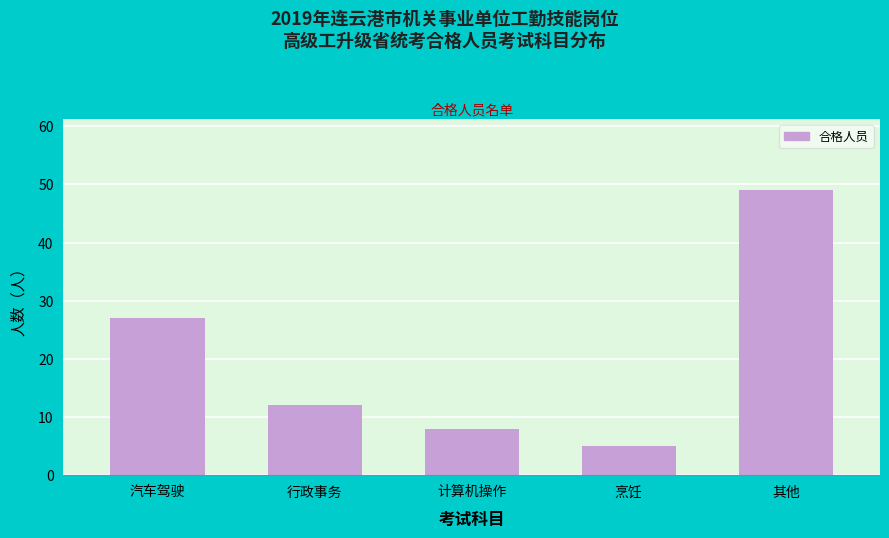

Reading right to left, transcribe all the data shown in this chart.

49	5	8	12	27